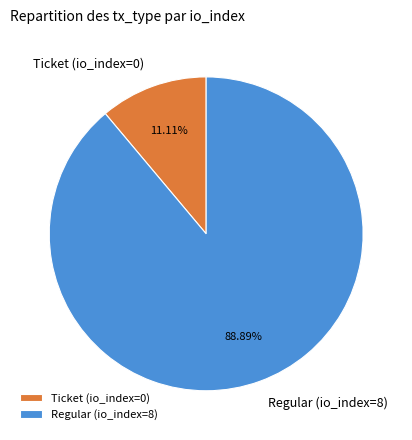

To the nearest percent, what percentage of the pie is Regular (io_index=8)?

89%